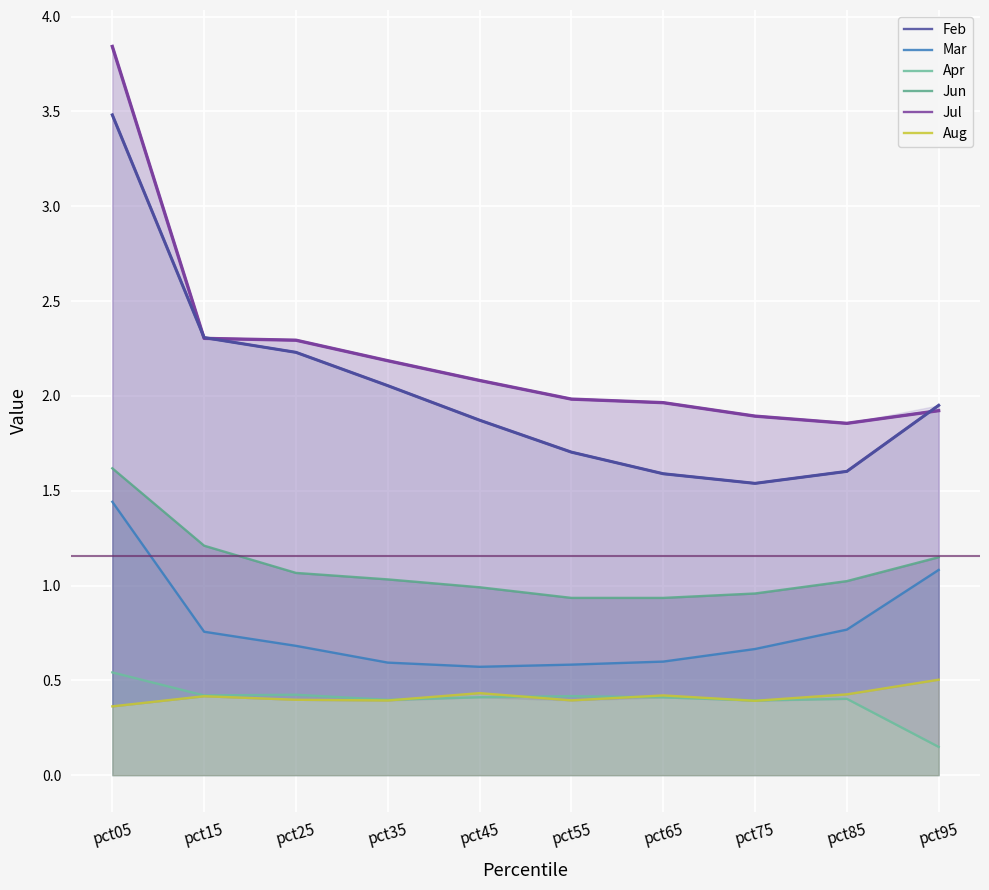

List the labels in order of Mar value, largest first.

pct05, pct95, pct85, pct15, pct25, pct75, pct65, pct35, pct55, pct45